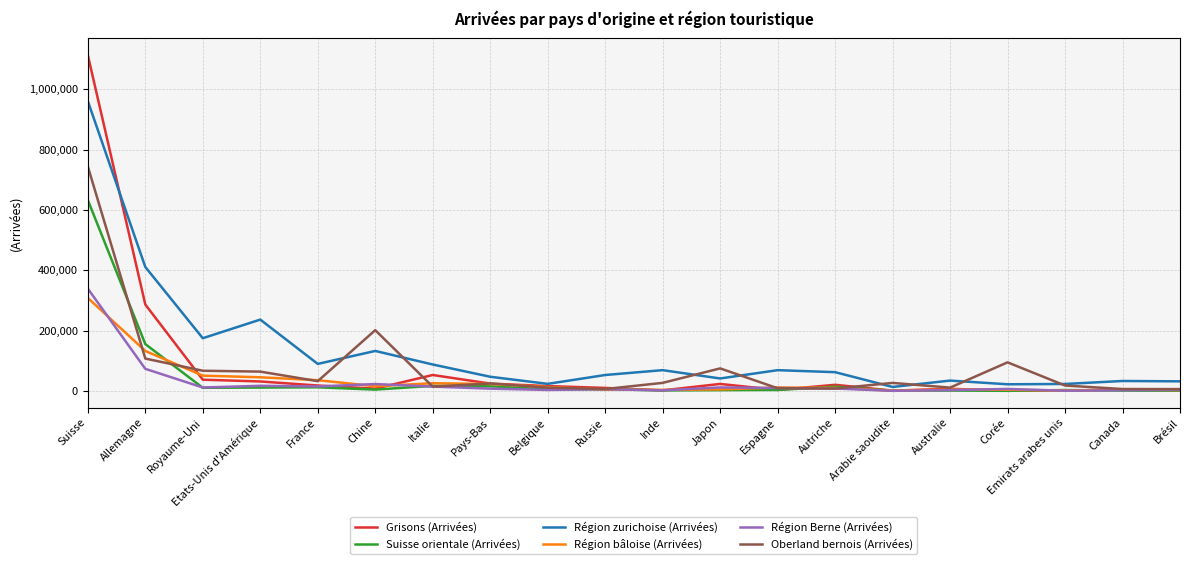

How many categories are shown in the chart?

20